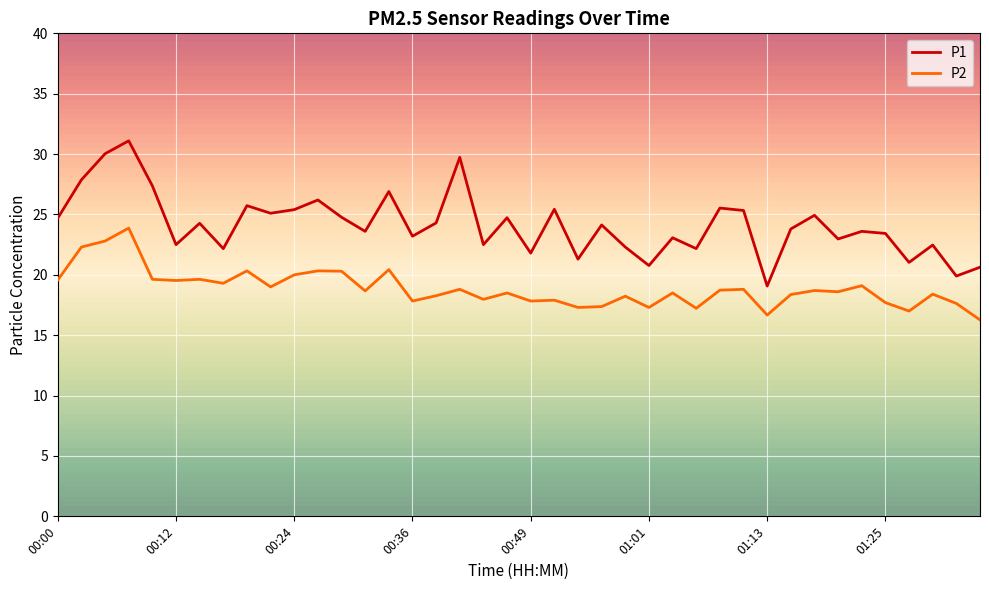

What is the average value of the P1 series?

24.1